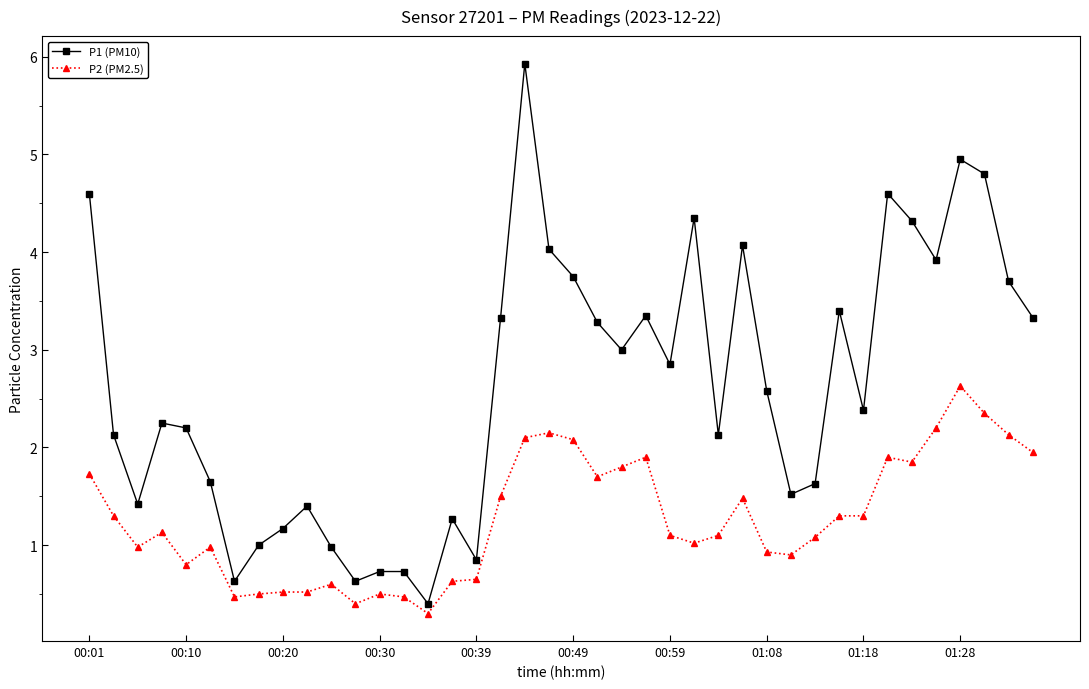

True or false: P1 (PM10) has more than 0 interior local peaks.

True